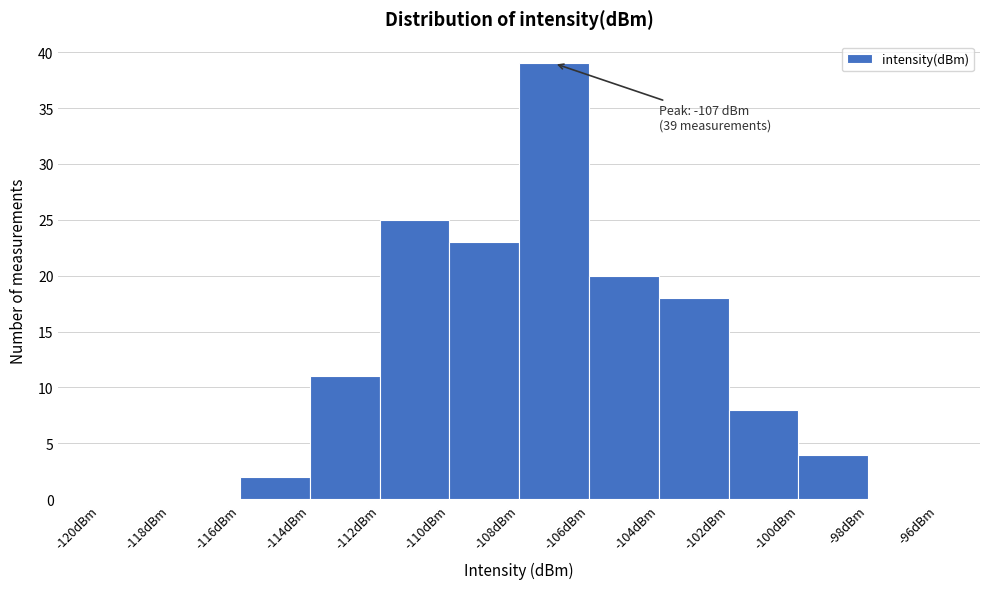

Which range on the x-axis has the tallest bar?

-108 to -106